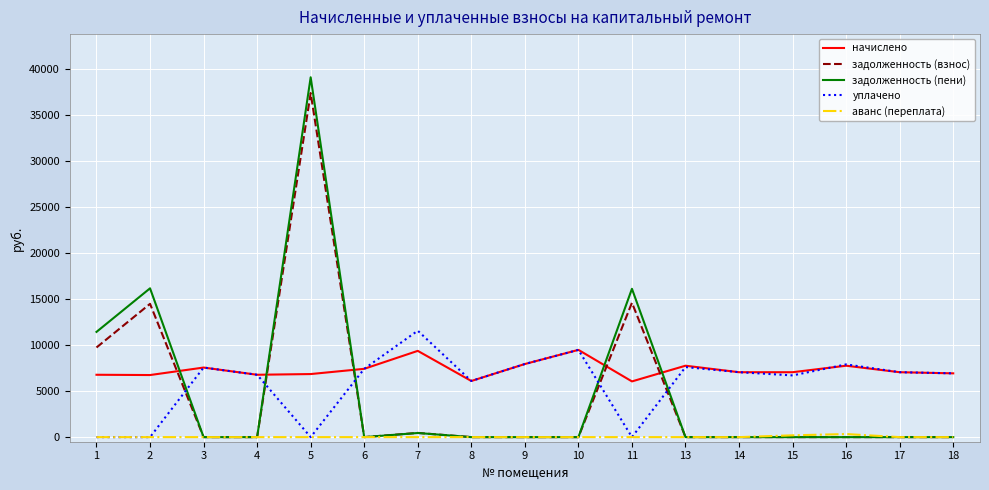

Is it true that уплачено equals 7050.2 at 17?

True